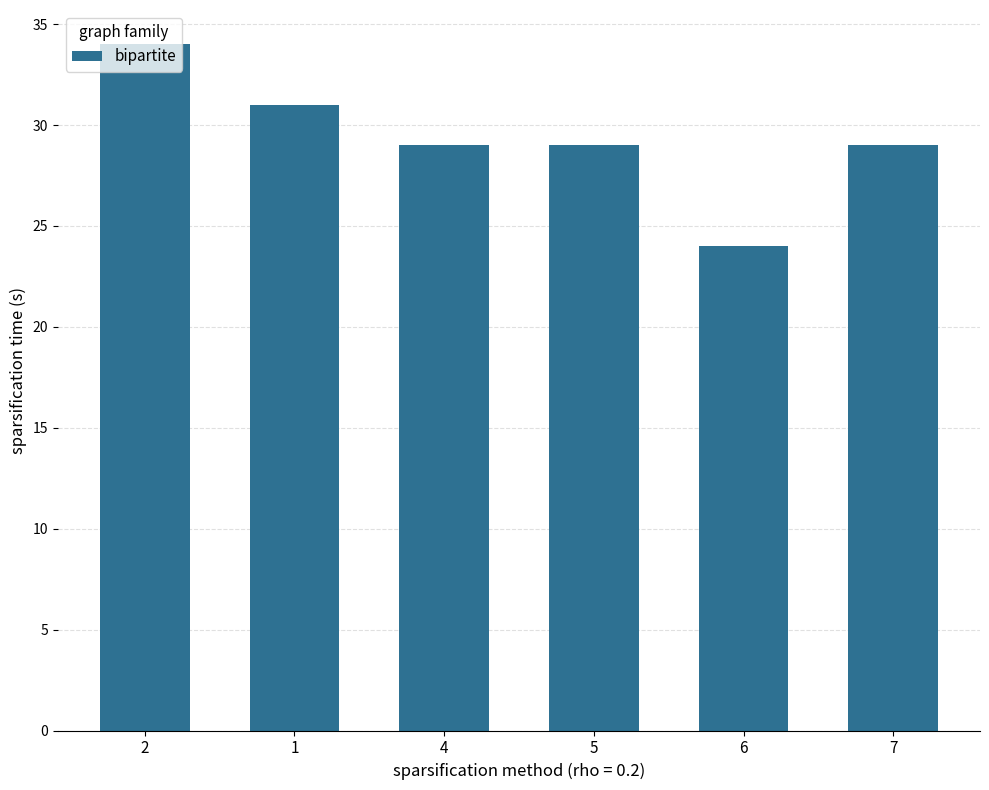

How many values are between 29 and 31?

4